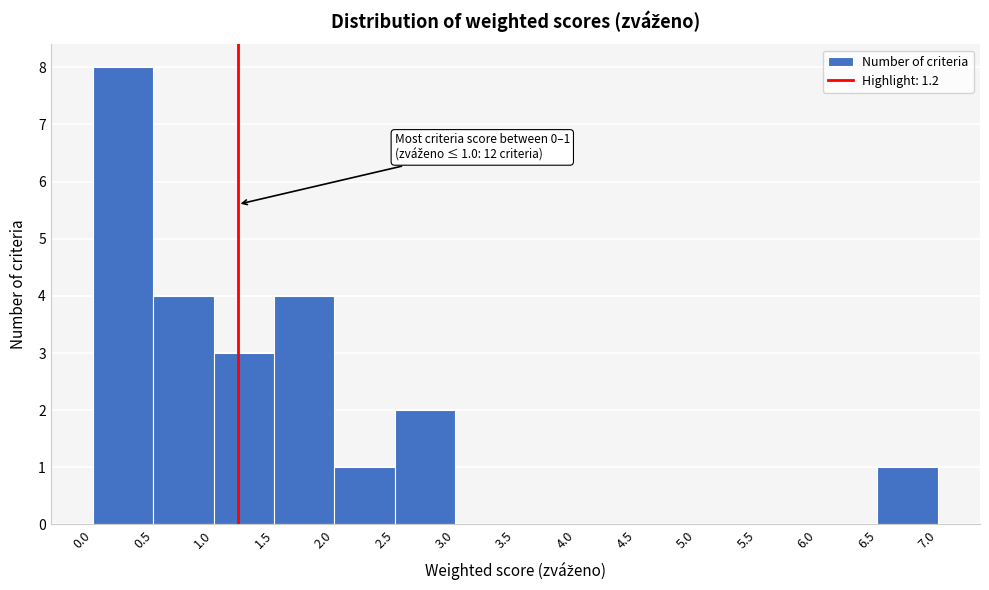

Which range on the x-axis has the tallest bar?

0.0 to 0.5